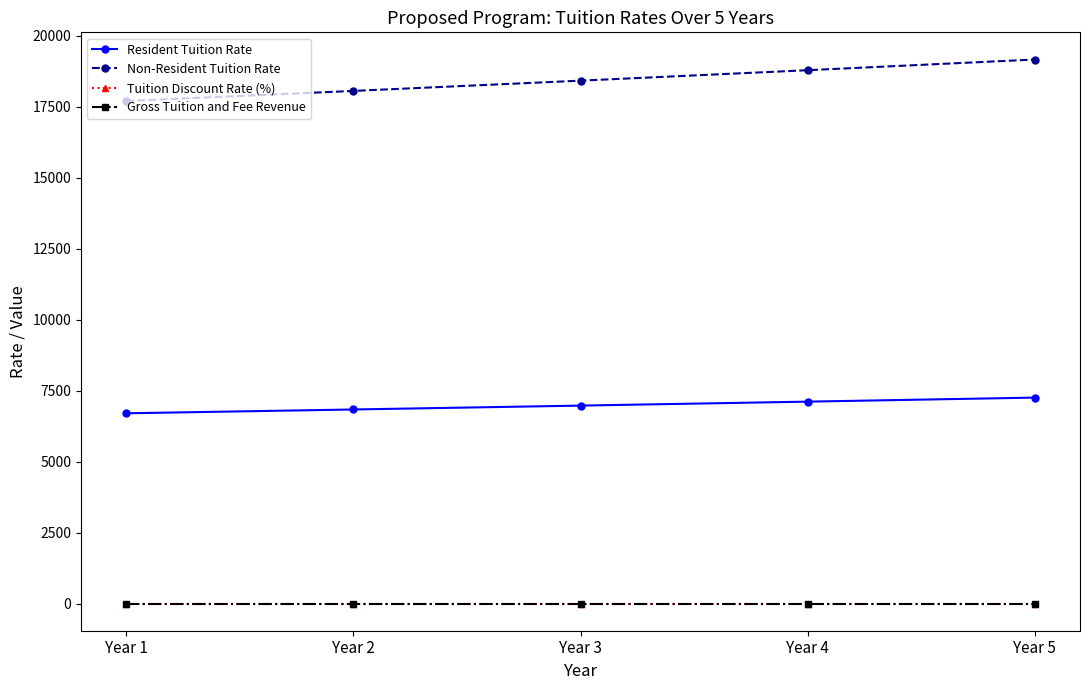

True or false: Tuition Discount Rate (%) has a value of 0.1 at Year 2.

True